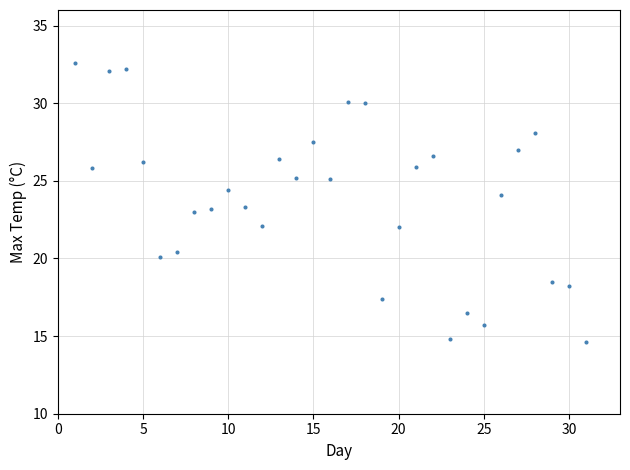

What is the range of X values (max minus min)?

30.0